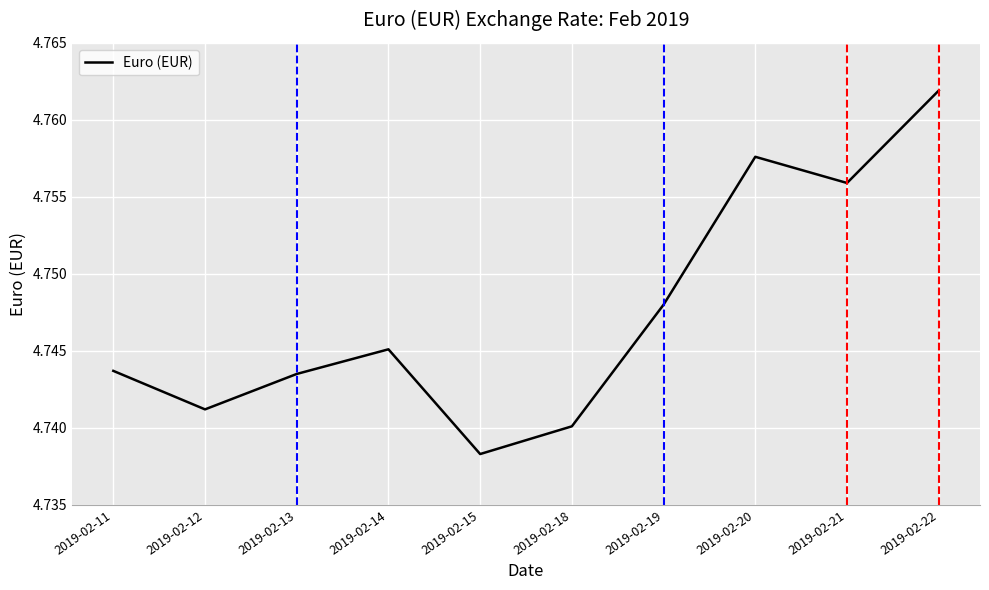

Which has a higher value, 2019-02-11 or 2019-02-18?

2019-02-11